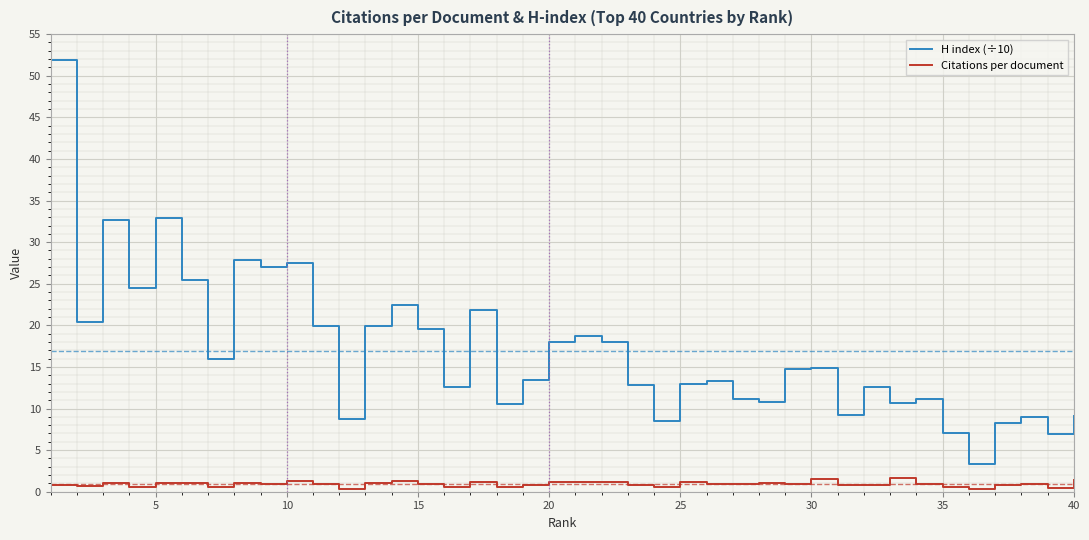

Which series has the largest total across all categories?

H index (÷10)